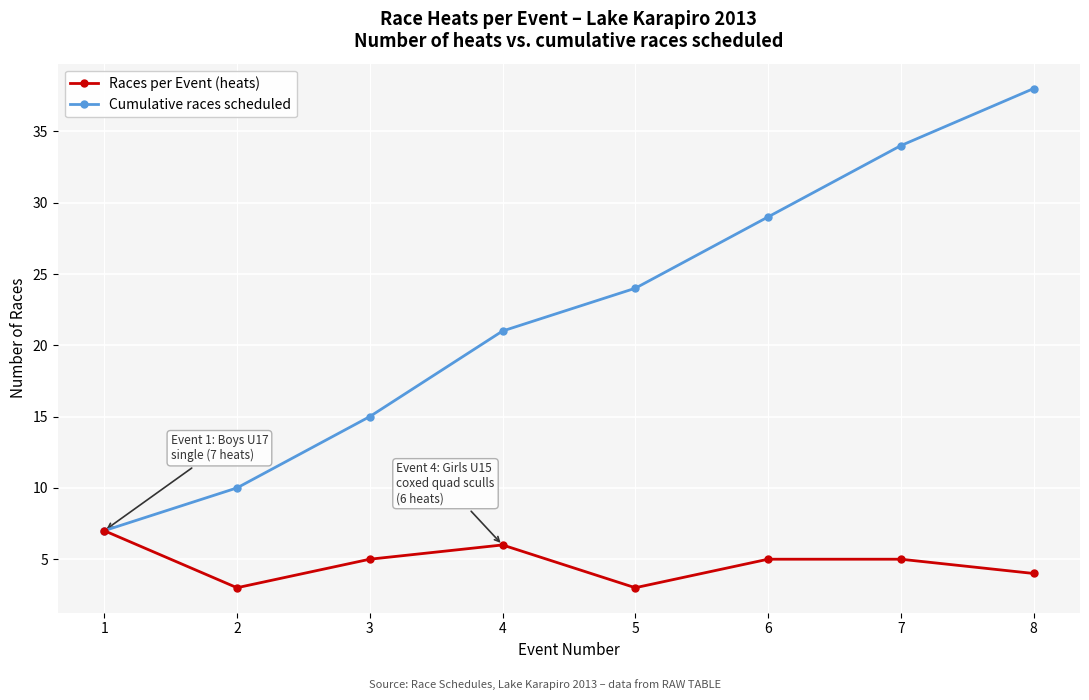

What are all the series names shown in the legend?

Races per Event (heats), Cumulative races scheduled